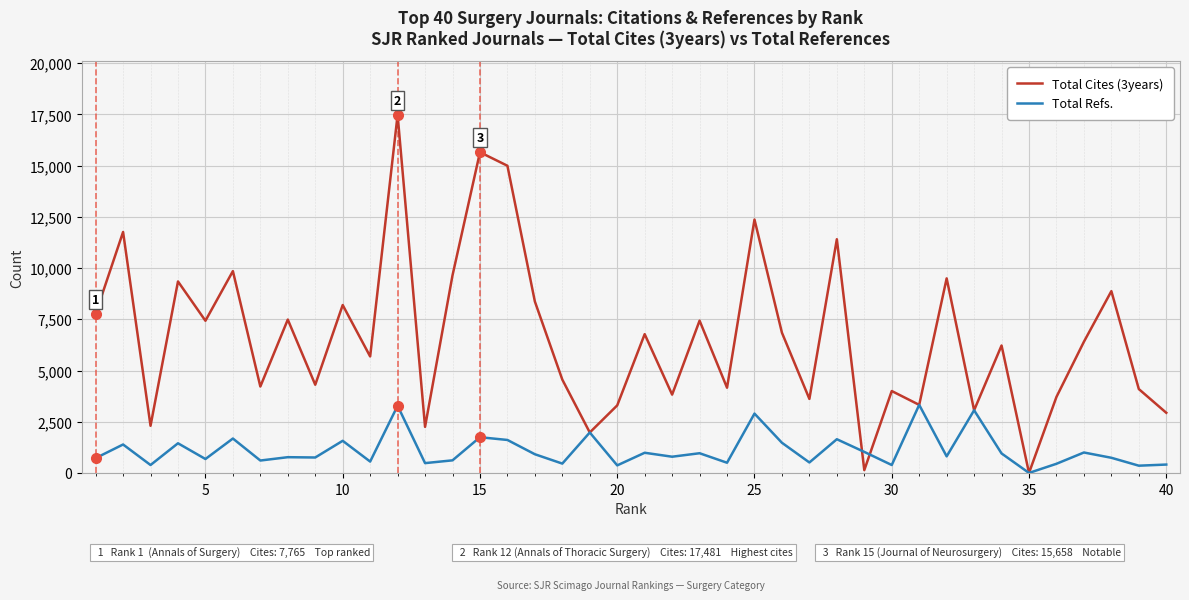

Rank the series by their average value, from lowest to highest.

Total Refs., Total Cites (3years)